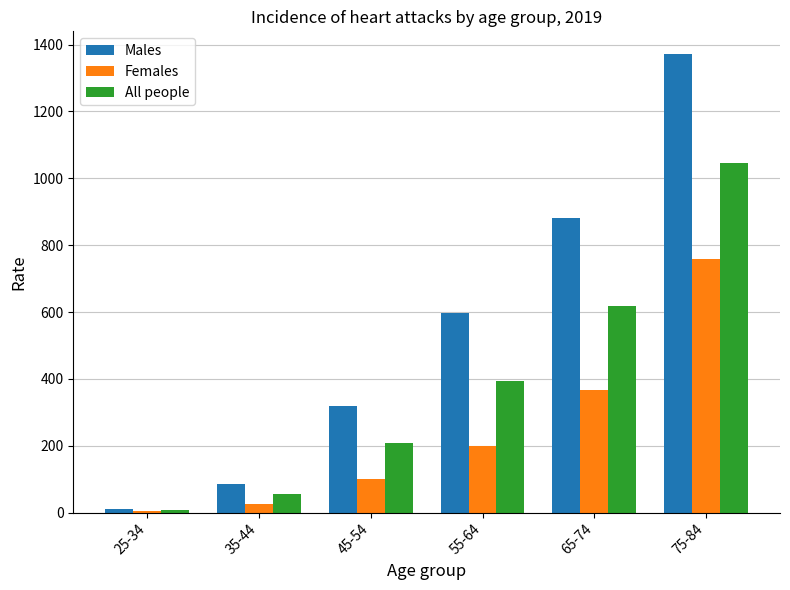

The value of All people at 35-44 is 55.5. True or false?

True